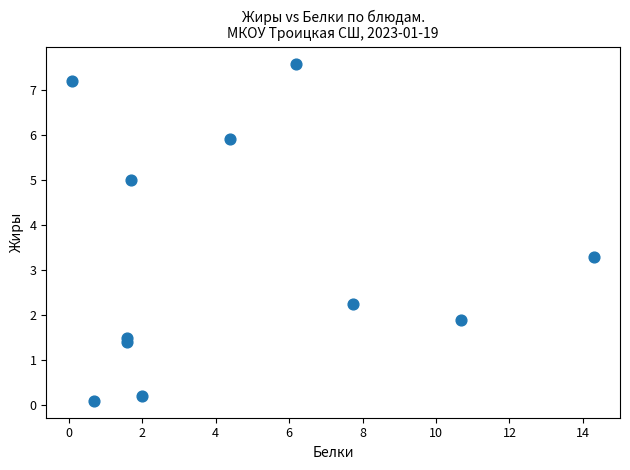

What Y value in the scatter plot is closest to 3?

3.3